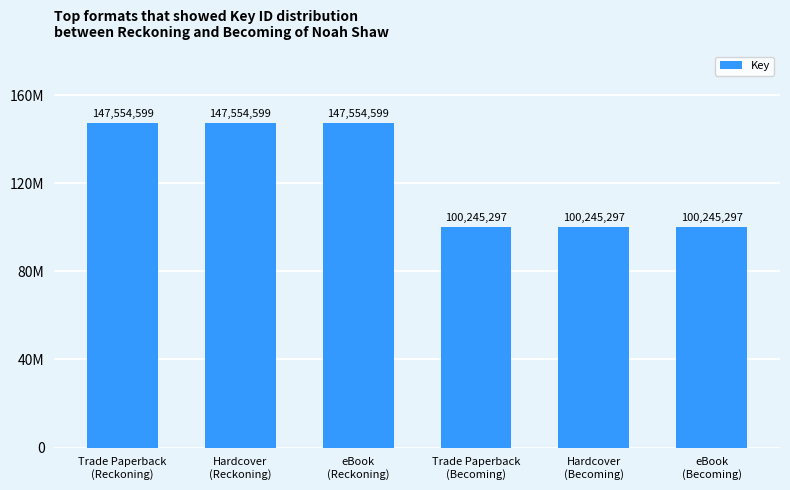

Does the chart contain any negative values?

No